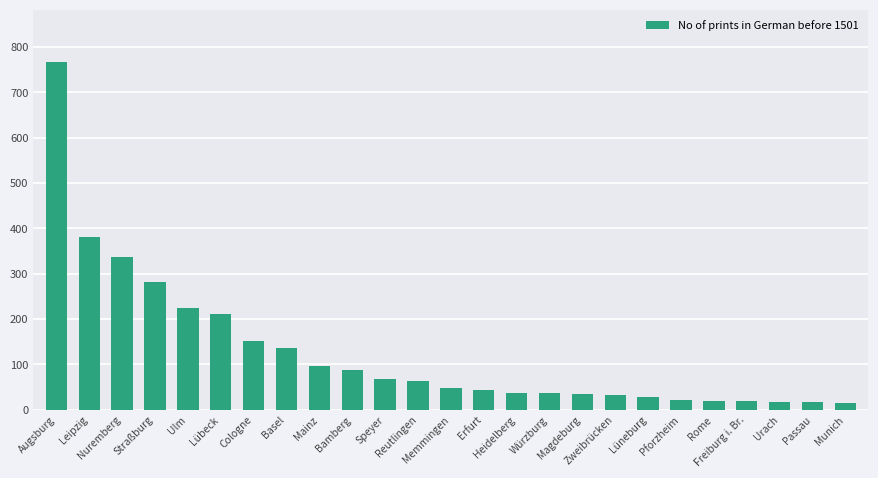

What is the difference between the maximum and minimum values?

752